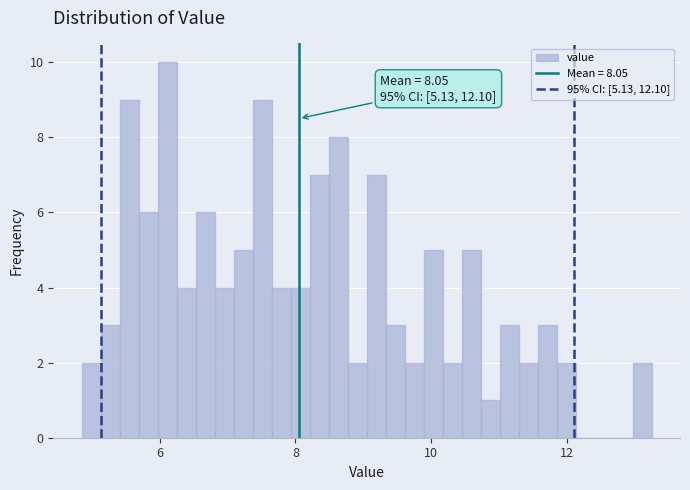

Read against the x-axis, roughly where is the centre of the tallest bar?

6.2